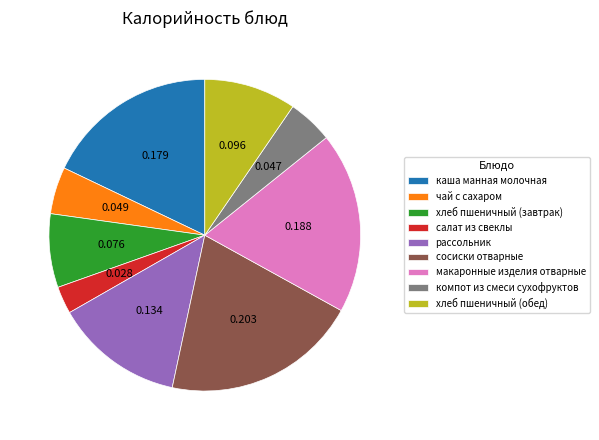

What is the smallest slice in the pie chart?

салат из свеклы